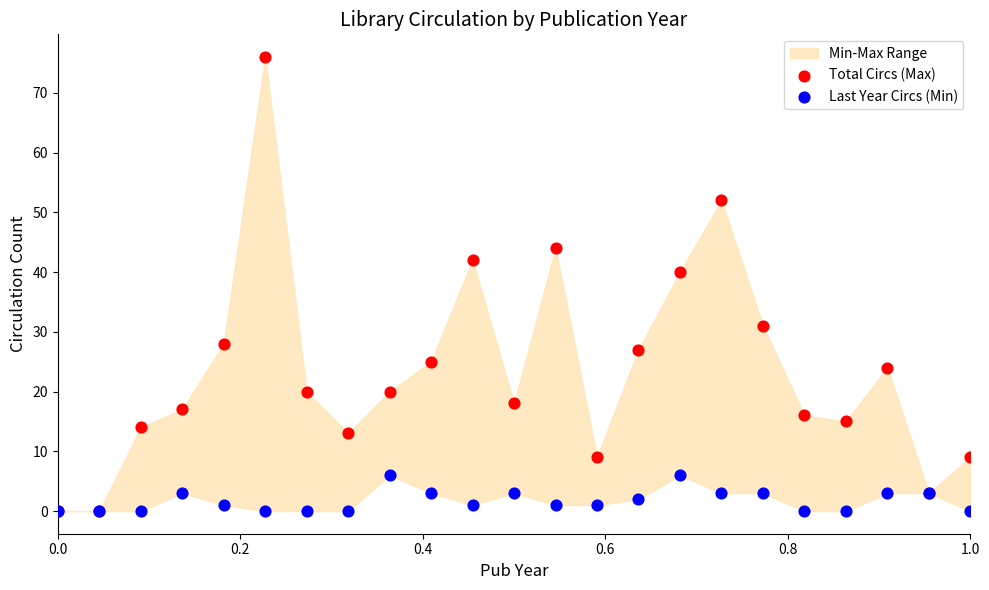

In the Total Circs (Max) series, what Y value is closest to 38?

40